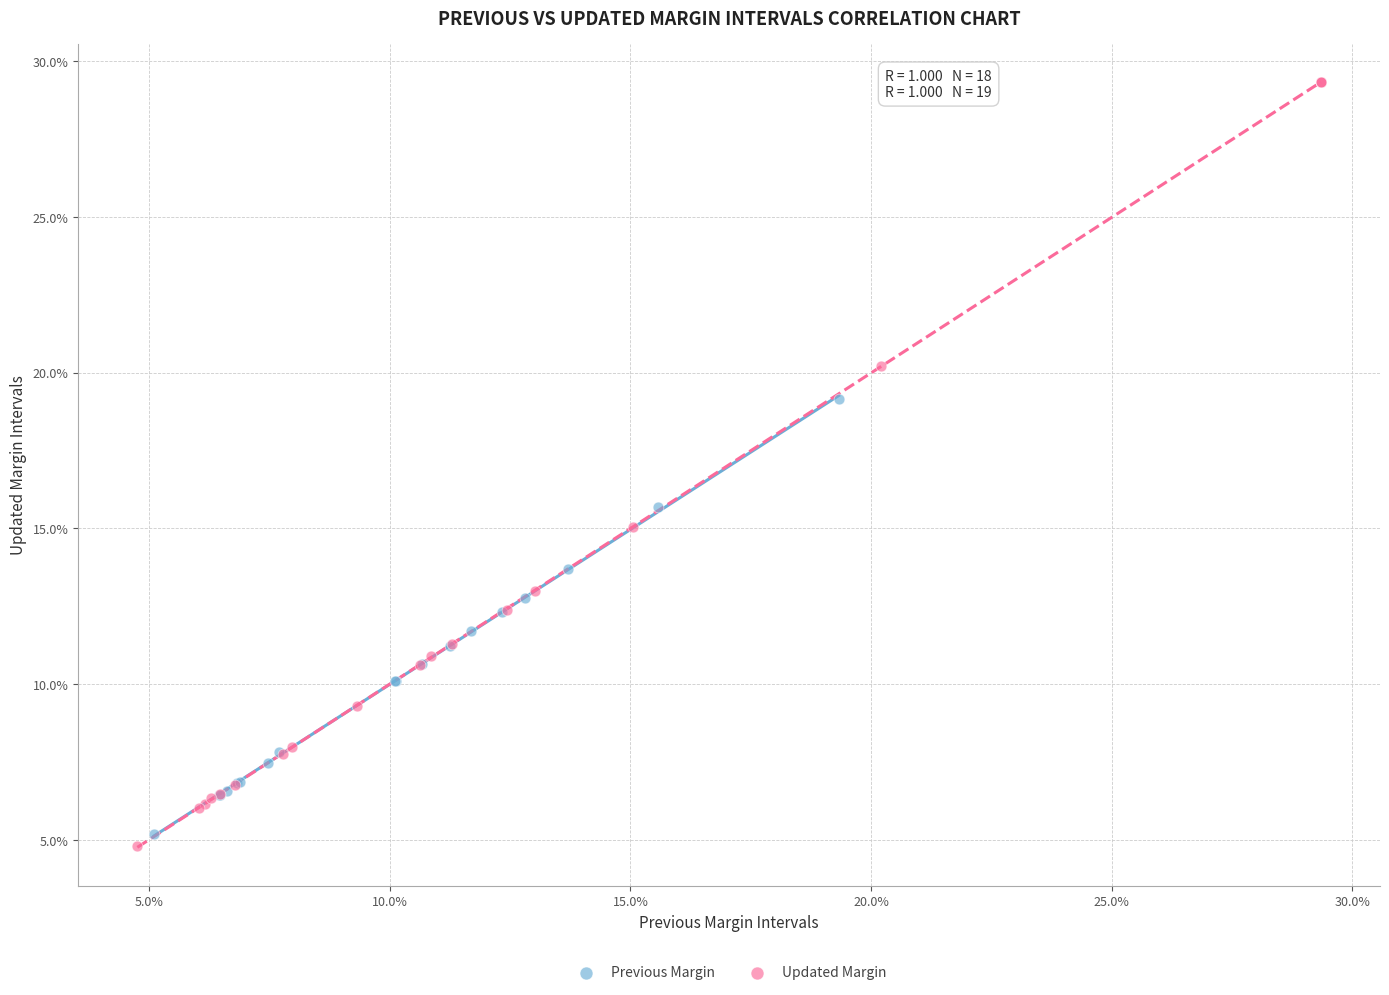

Which series contains the highest Y value?

Updated Margin